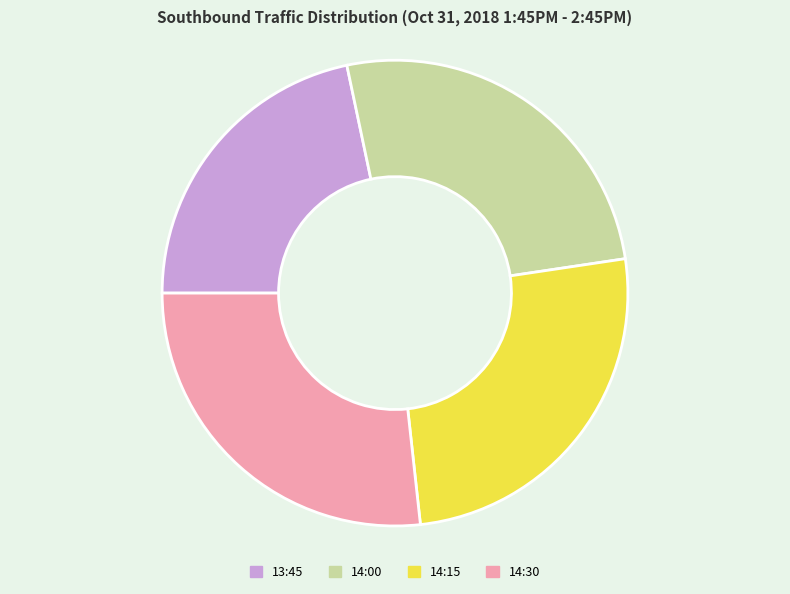

Is it true that 14:15 is 33% of the pie?

False